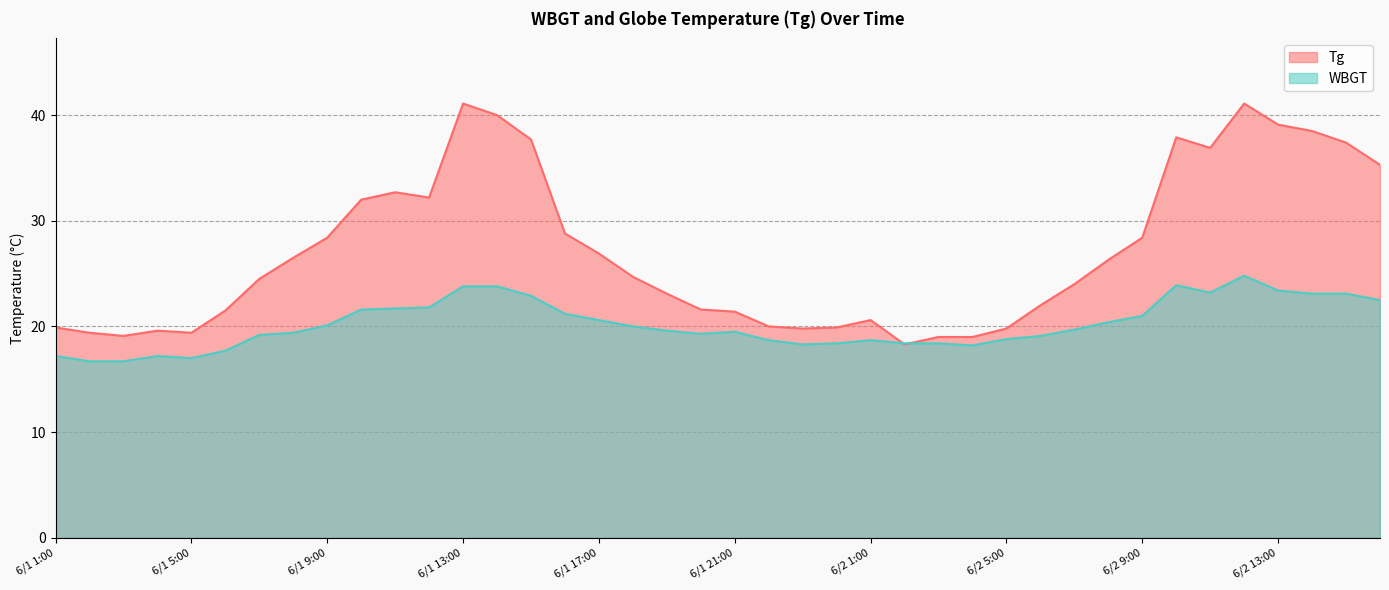

In Tg, how many points are lower than both neighbors (excluding endpoints)?

6